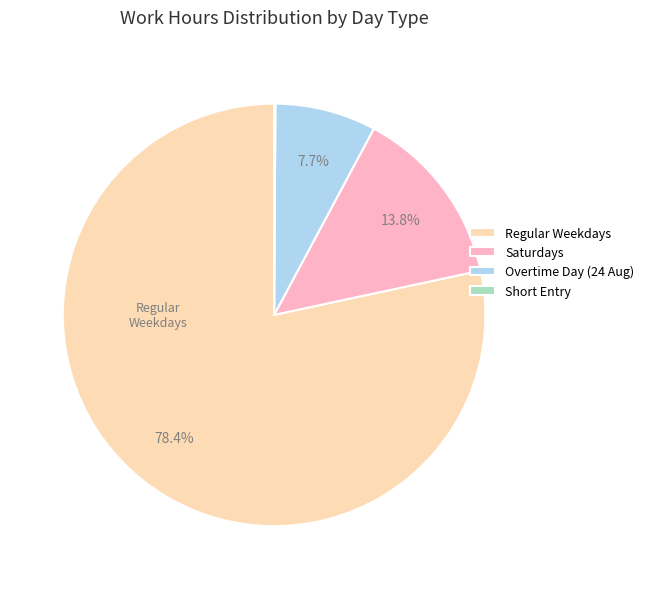

Is there a majority slice in this chart?

Yes